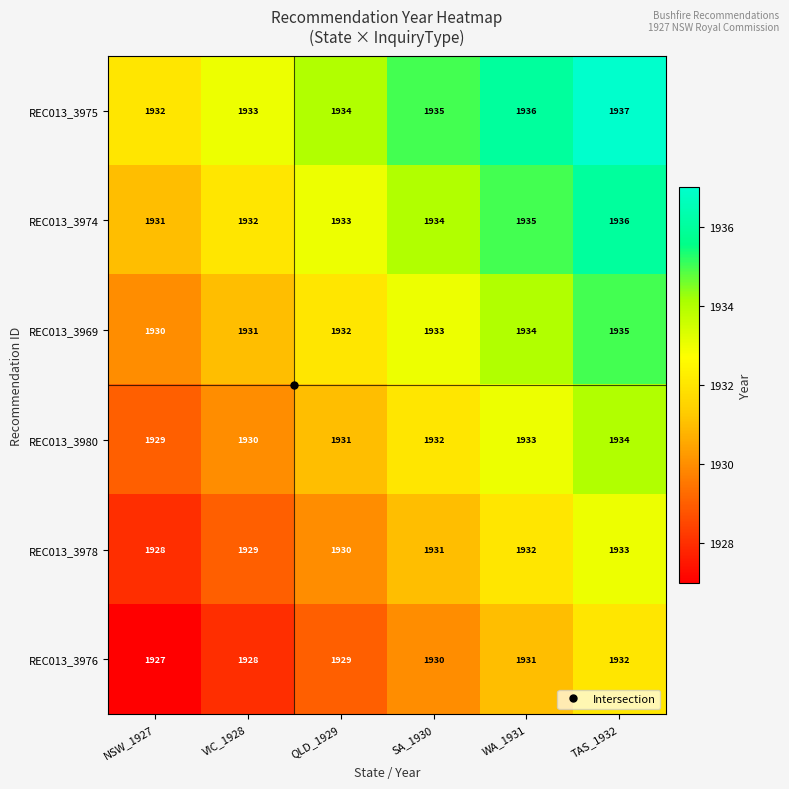

Which series has the largest total across all categories?

REC013_3975